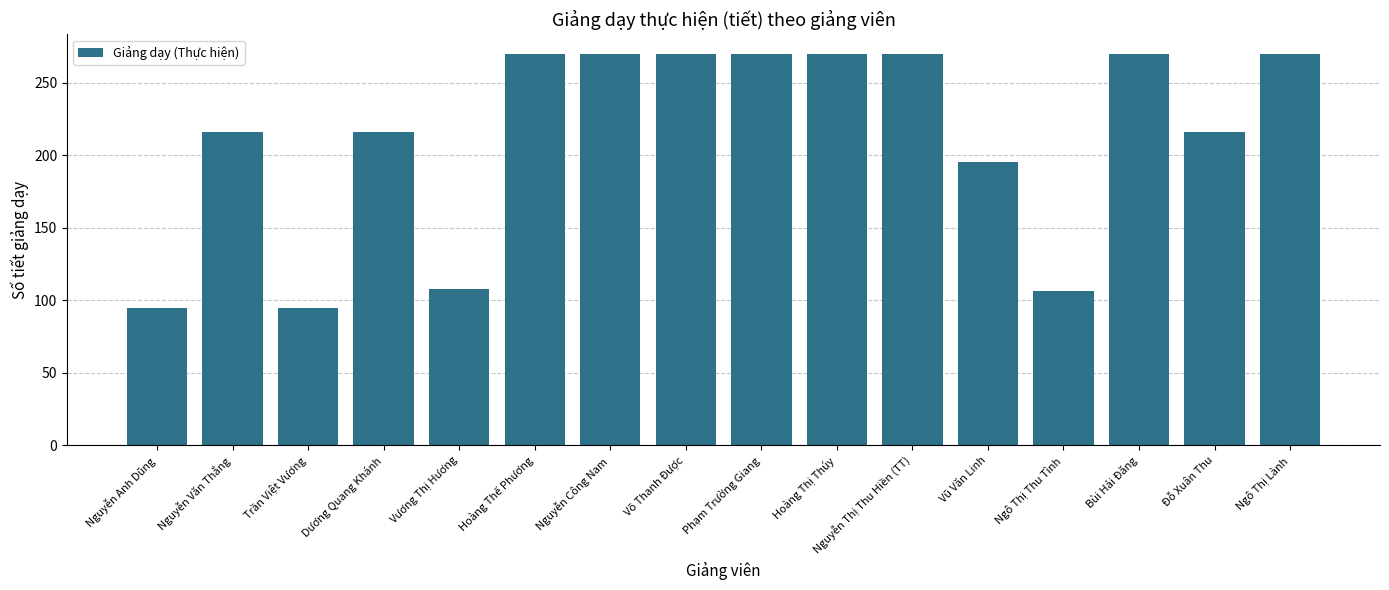

Between Bùi Hải Đăng and Ngô Thị Thu Tình, which is larger?

Bùi Hải Đăng